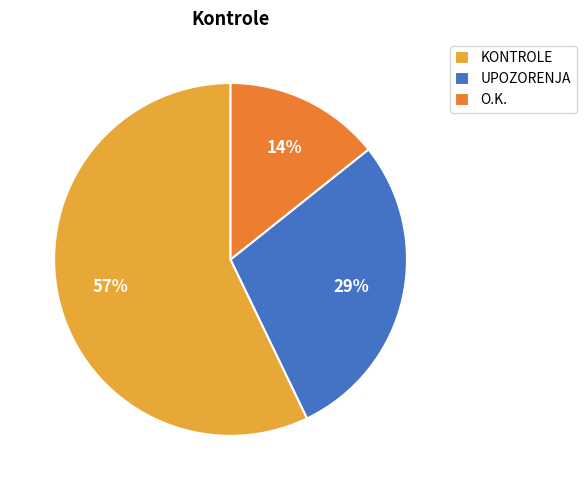

Is the sum of KONTROLE and O.K. greater than half?

Yes